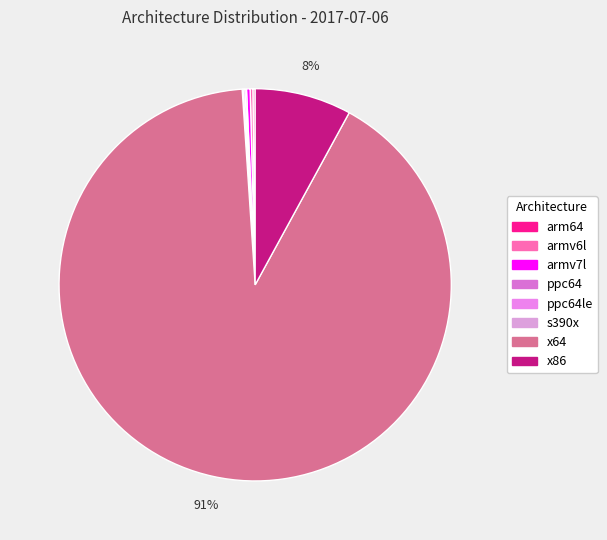

Count the number of slices in the pie.

8